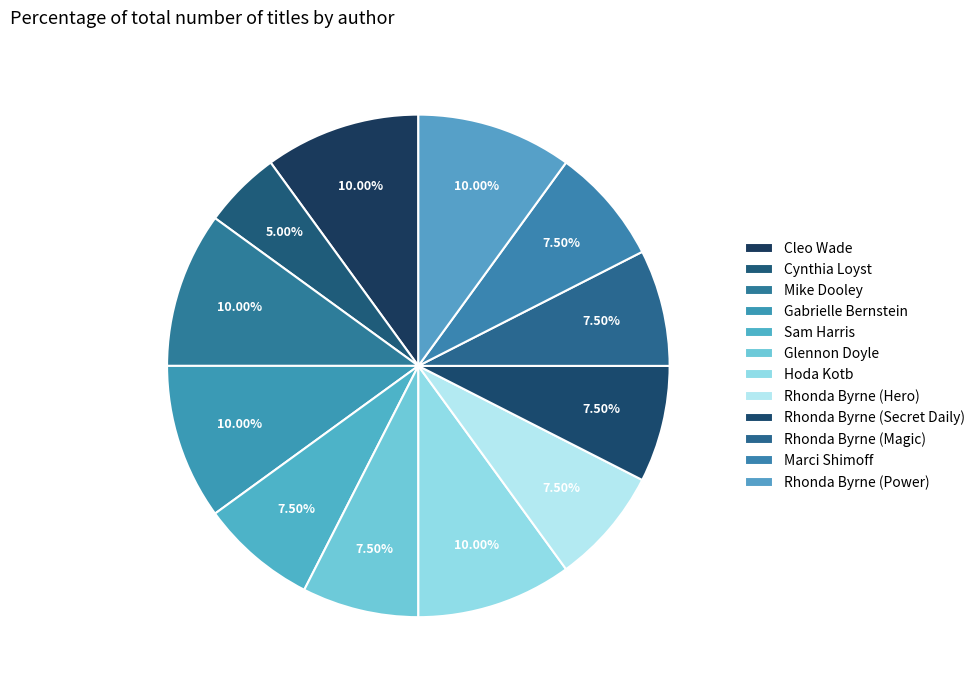

Combined, what portion of the pie is Rhonda Byrne (Magic) and Mike Dooley?

17.5%